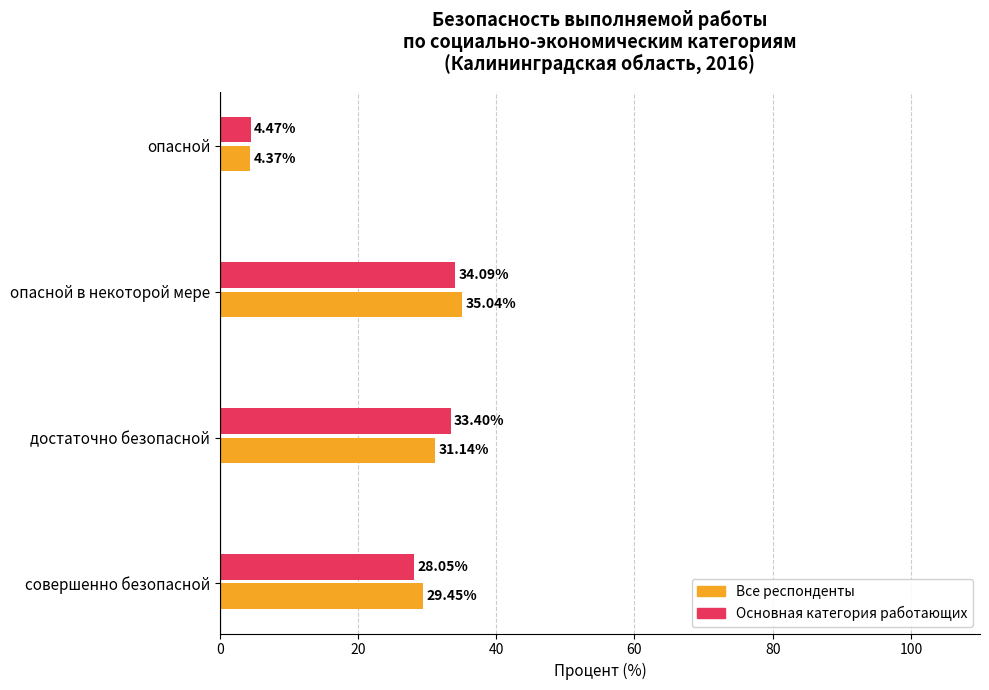

What is the total value across all series at опасной в некоторой мере?

69.1